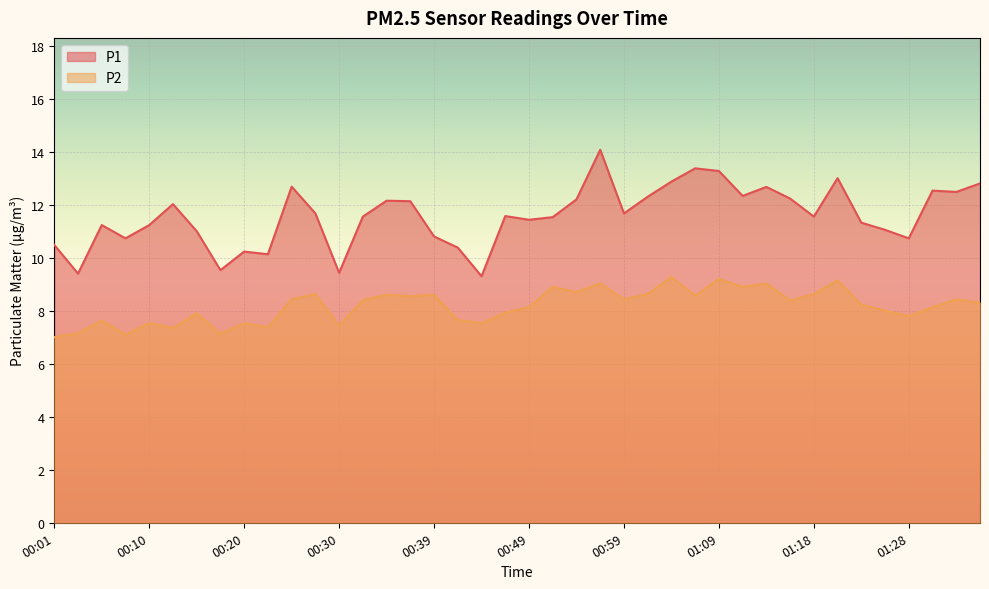

Rank the series by their maximum value, from highest to lowest.

P1, P2